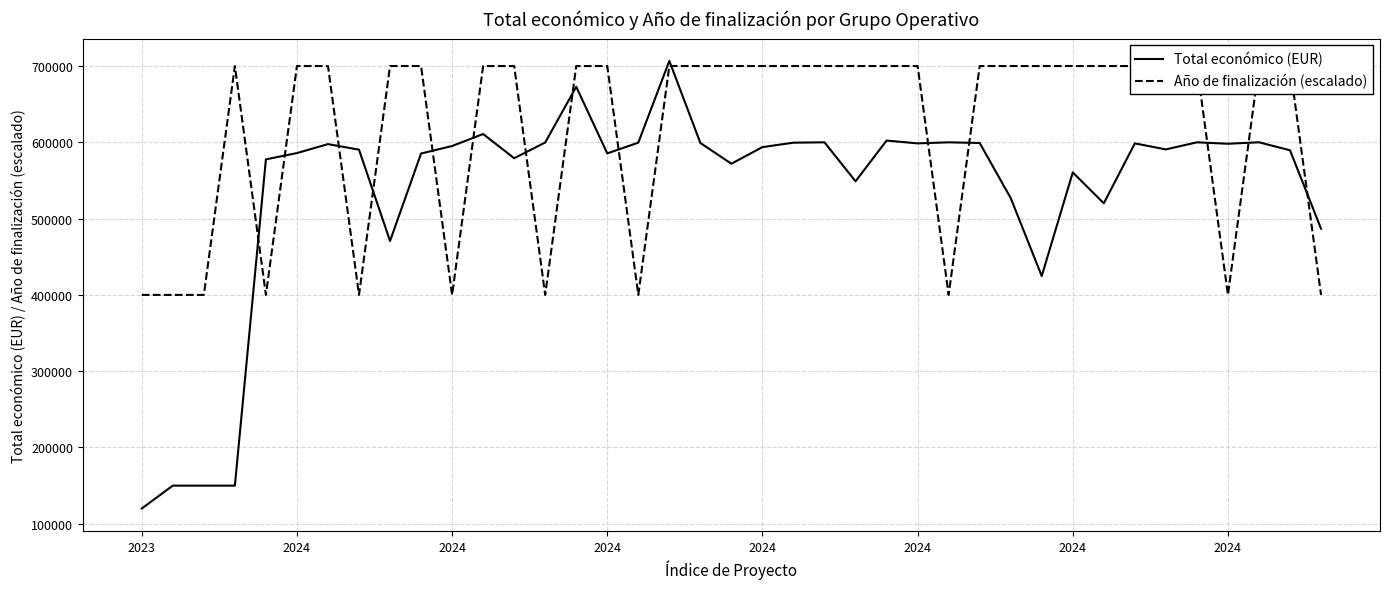

What is the average value of the Año de finalización (escalado) series?

615385